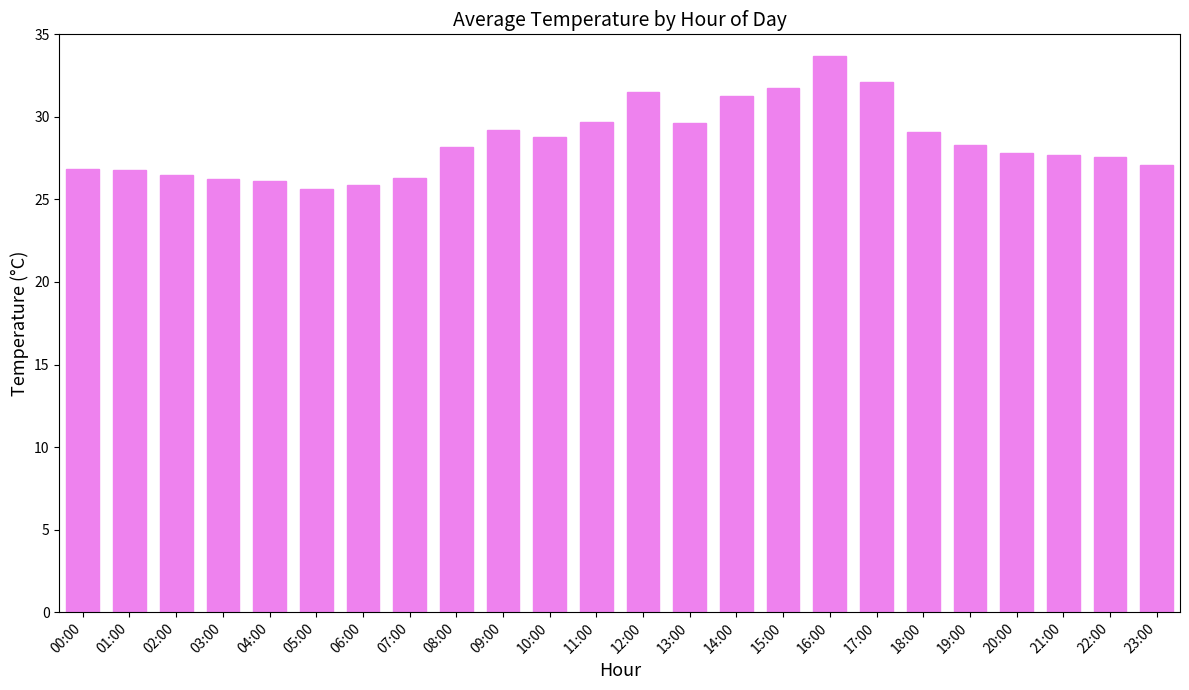

Approximately how many times larger is the value at 10:00 compared to 05:00?

1.1